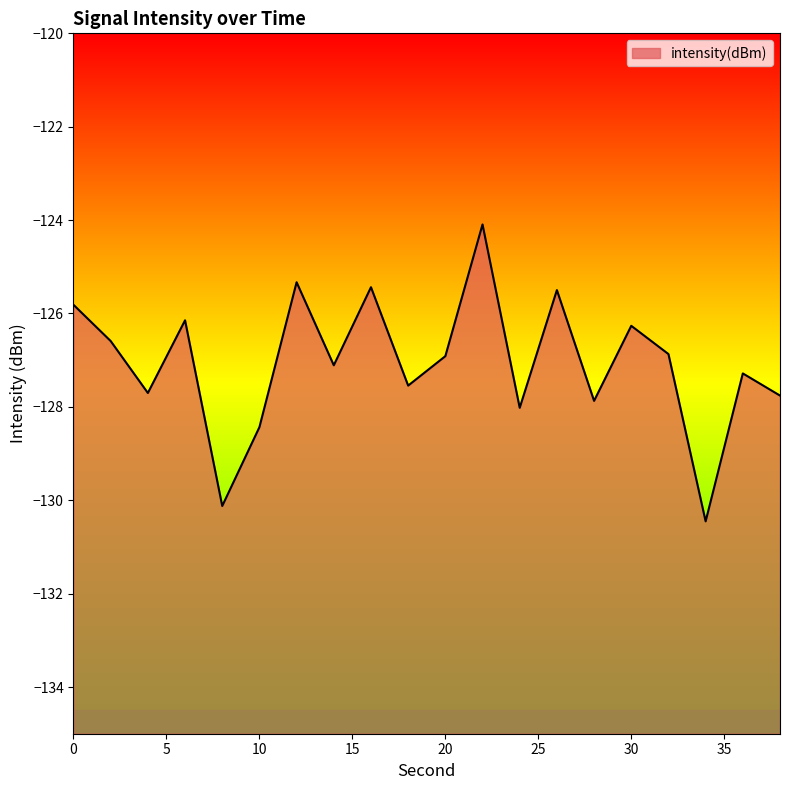

What is the value of the 19th point from the left?

-127.3